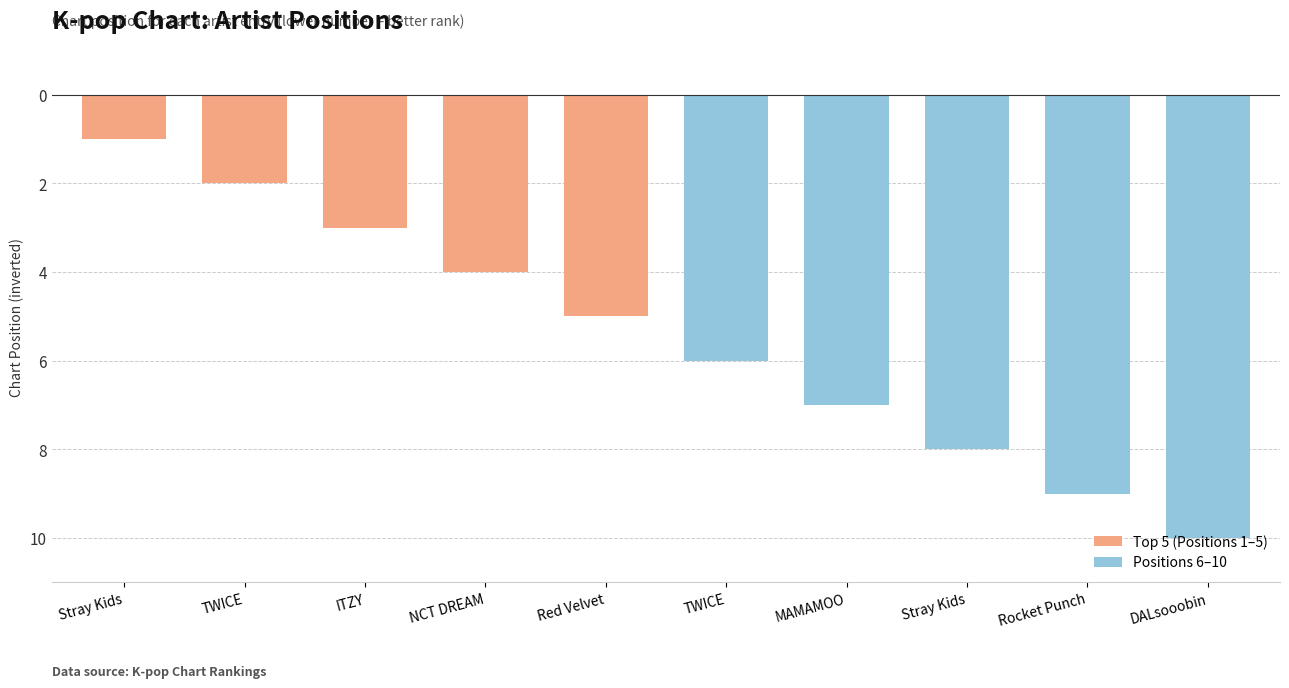

Are the bars horizontal?

No